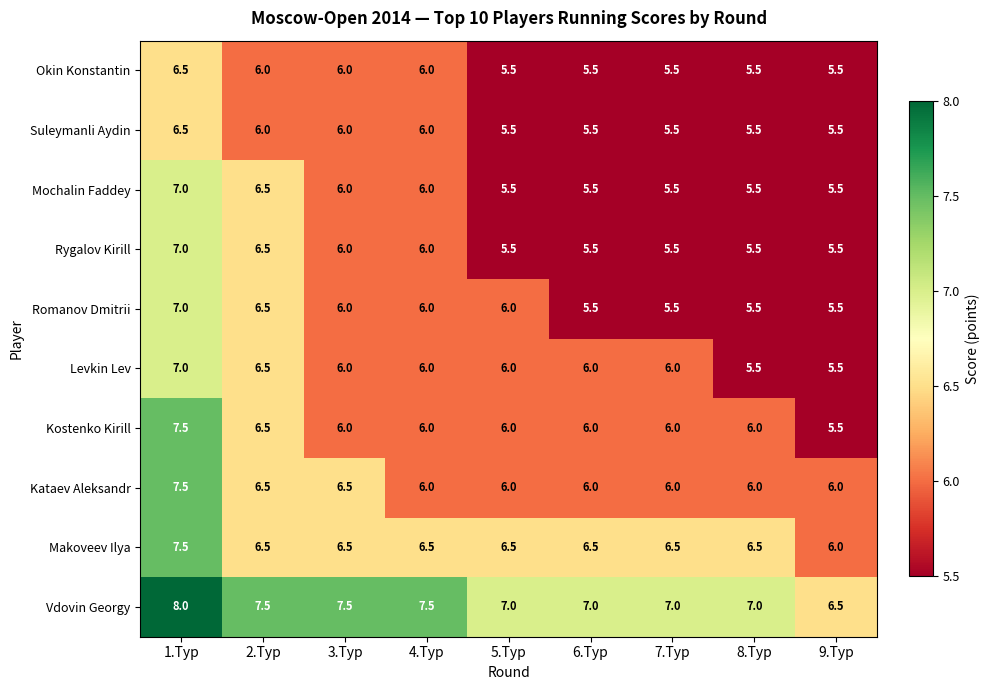

Which series has the widest spread of values?

Kostenko Kirill